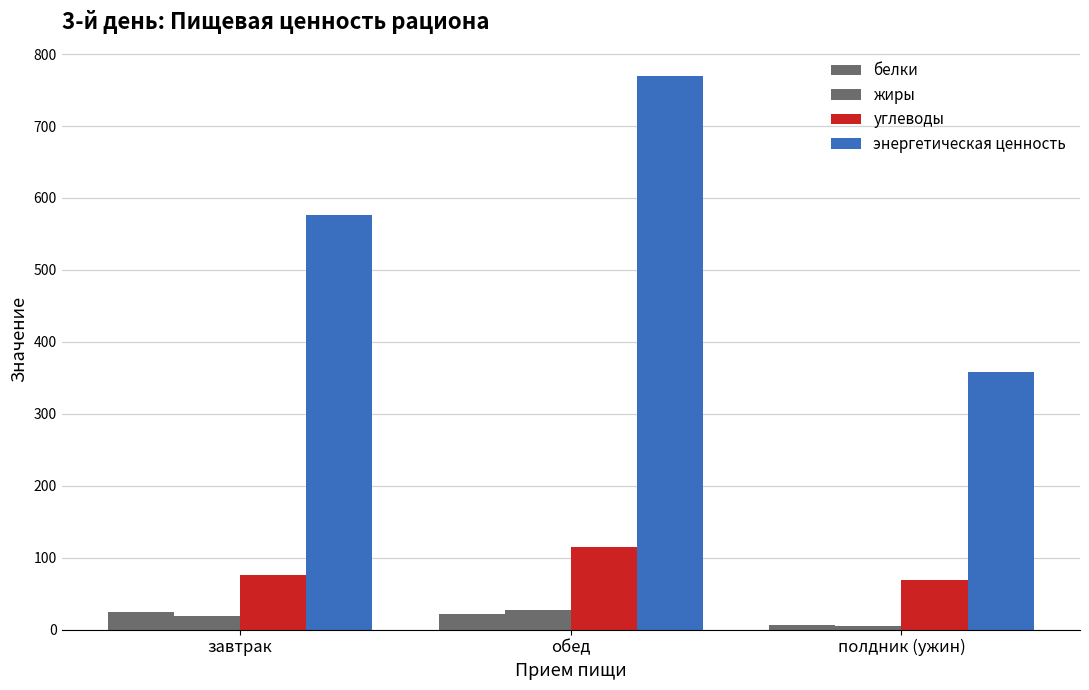

Does the chart contain any negative values?

No